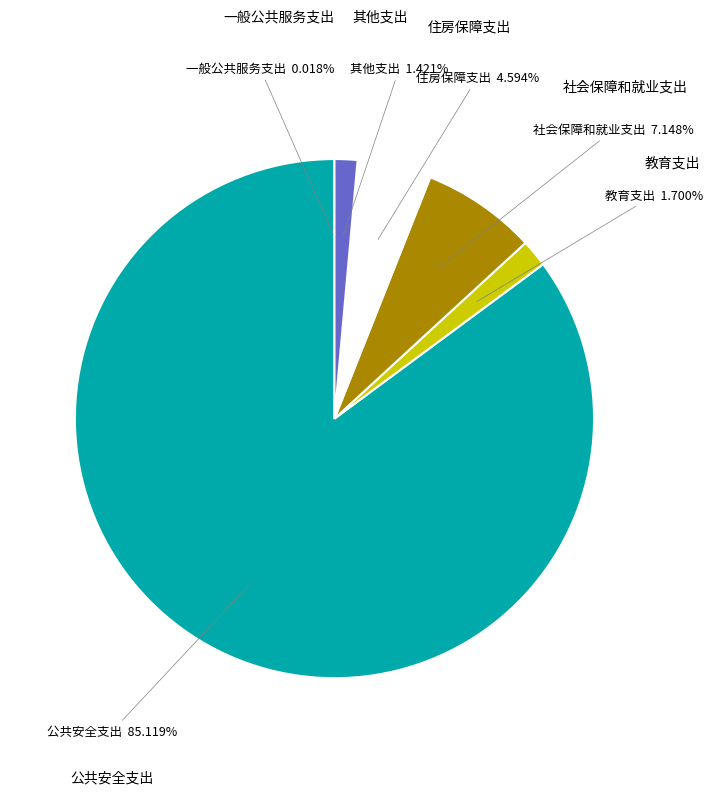

Is there any slice that represents more than half of the pie?

Yes